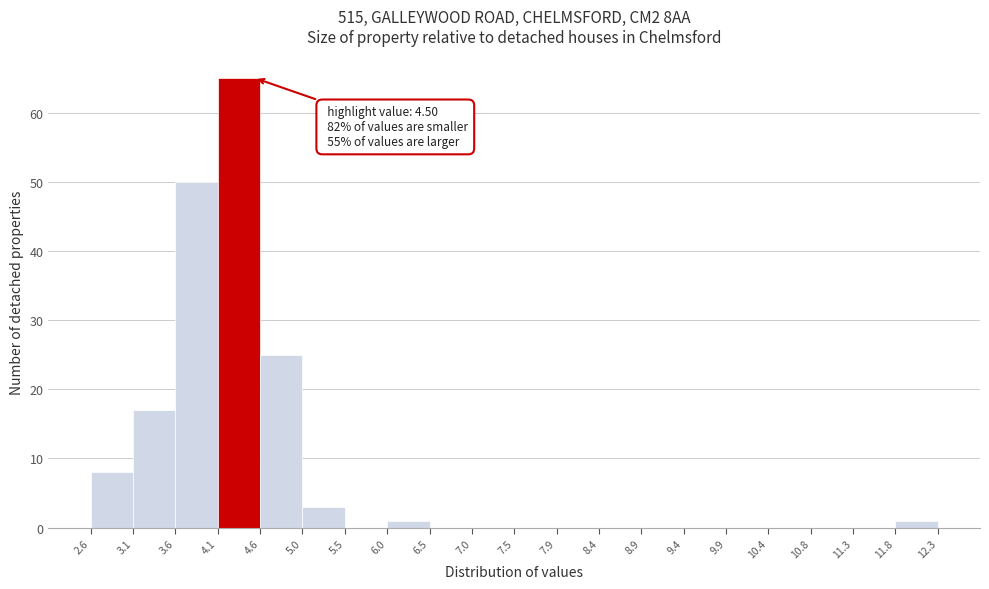

Over which range of the x-axis is the bar tallest?

4.1 to 4.6